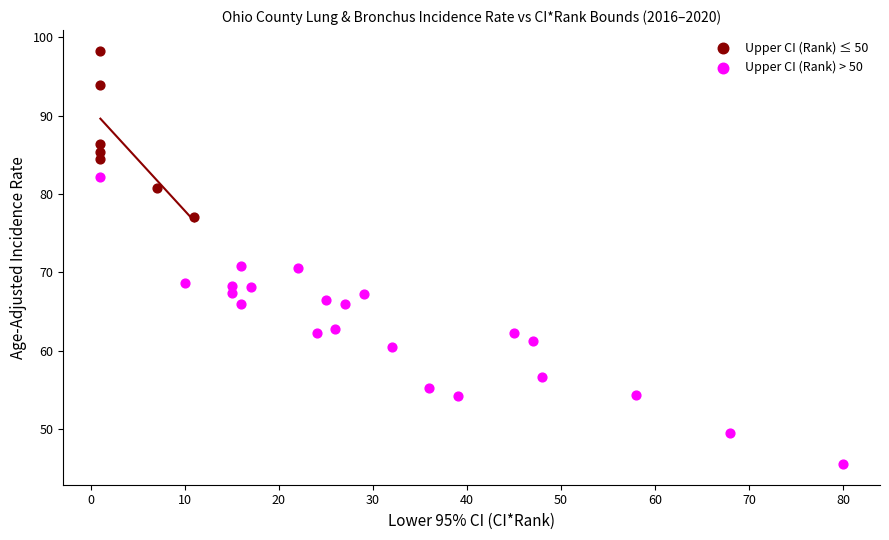

What are all the series names shown in the legend?

Upper CI (Rank) ≤ 50, Upper CI (Rank) > 50